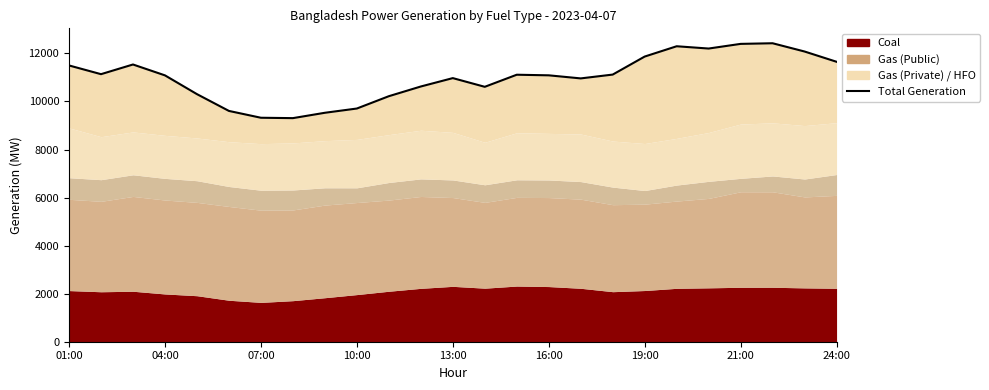

Does the chart display data point markers on the line(s)?

No